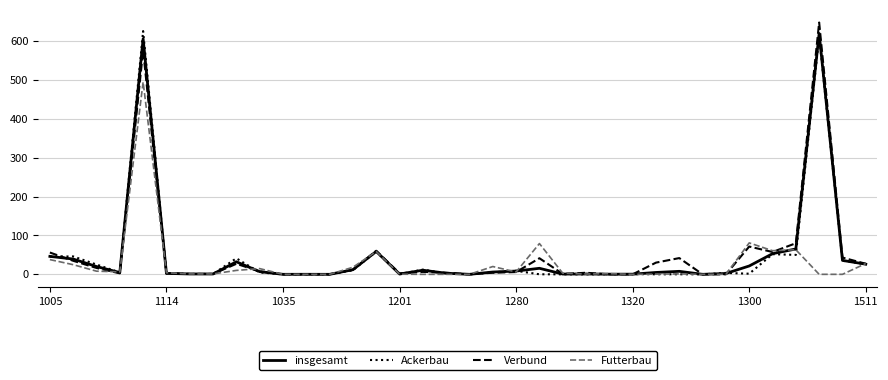

What is the average value of the Futterbau series?

28.5